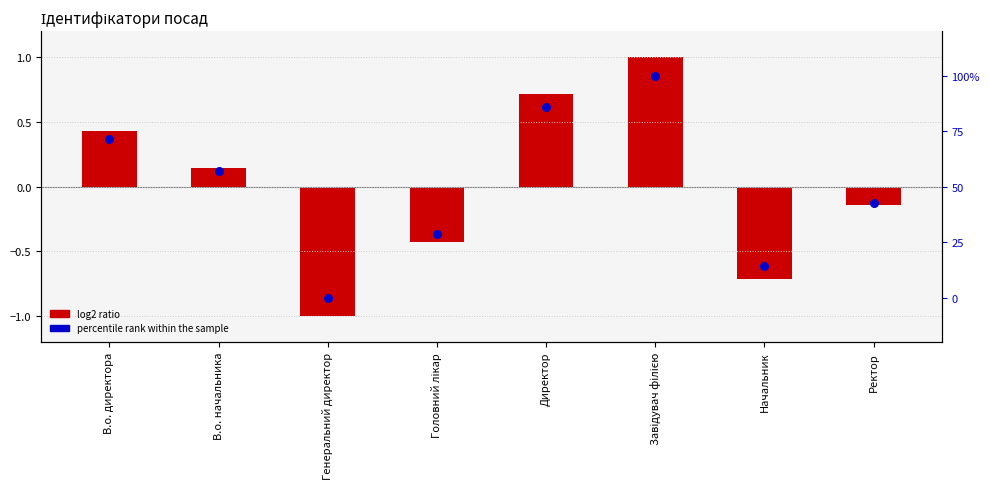

What is the total value across all series at Генеральний директор?

-1.0